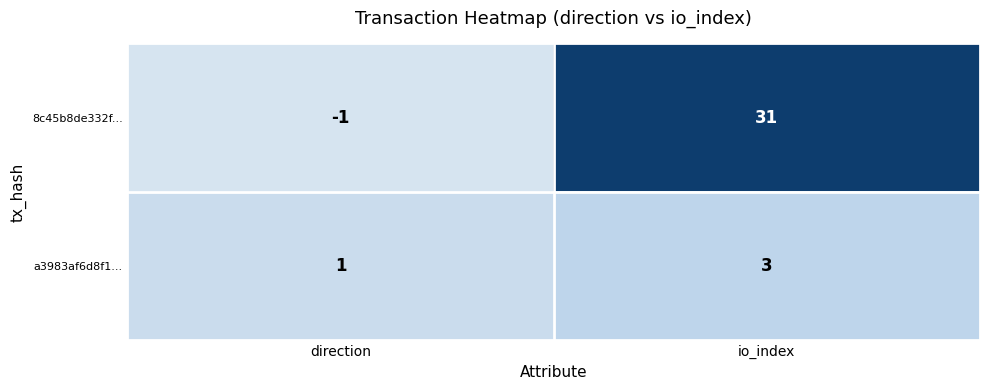

Which series has the largest total across all categories?

8c45b8de332f...